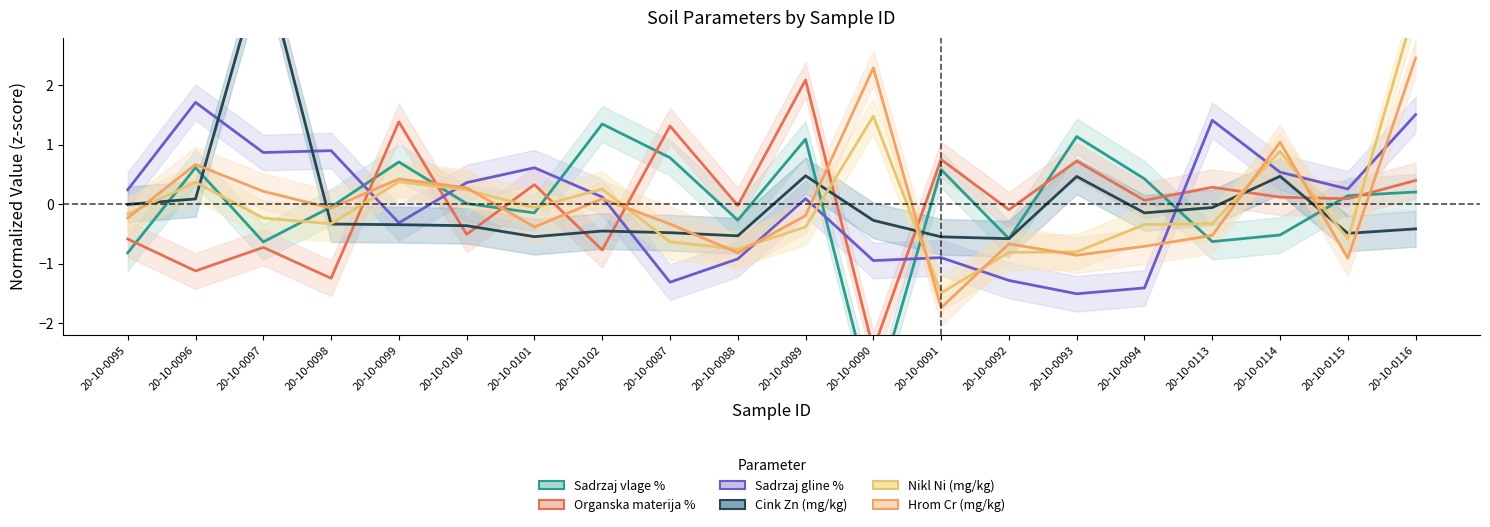

Between 20-10-0087 and 20-10-0092, which series saw the biggest shift?

Organska materija %